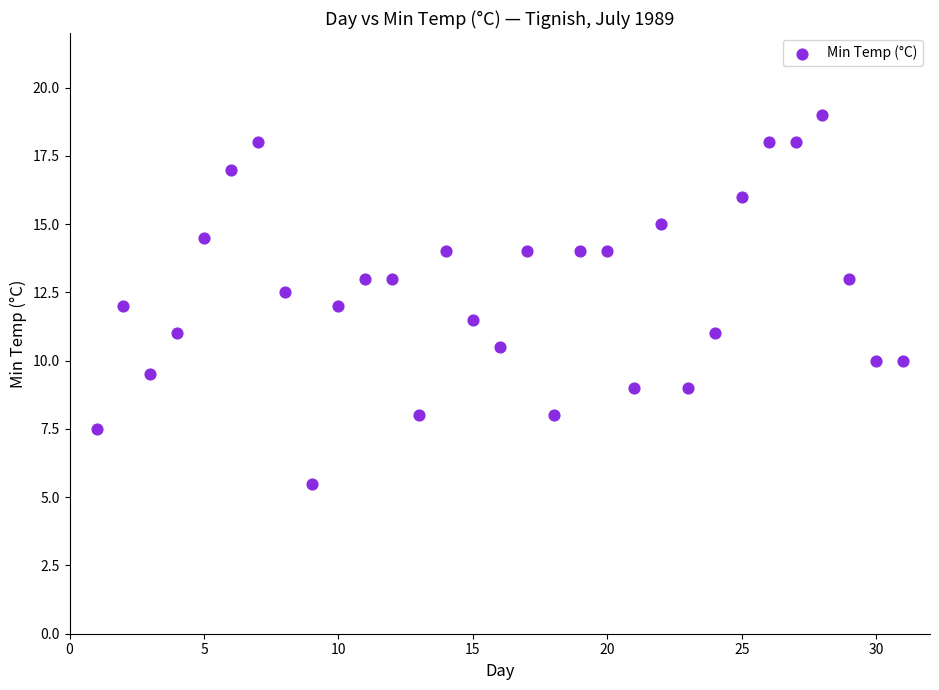

What is the range of Y values (max minus min)?

13.5